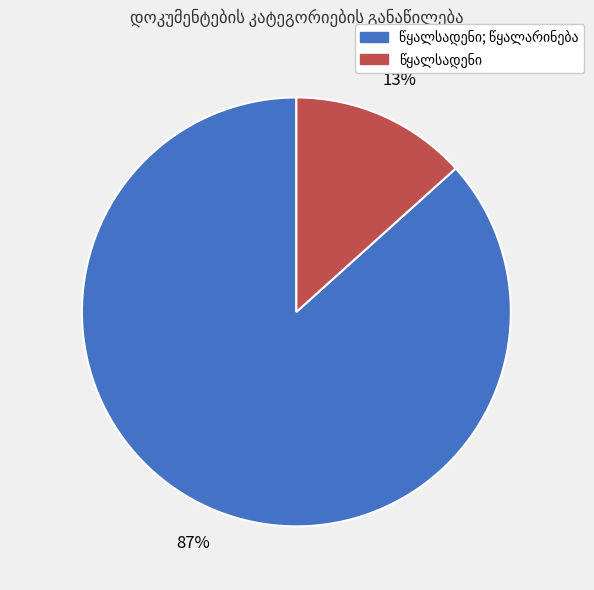

To the nearest percent, what is the average slice percentage?

50%